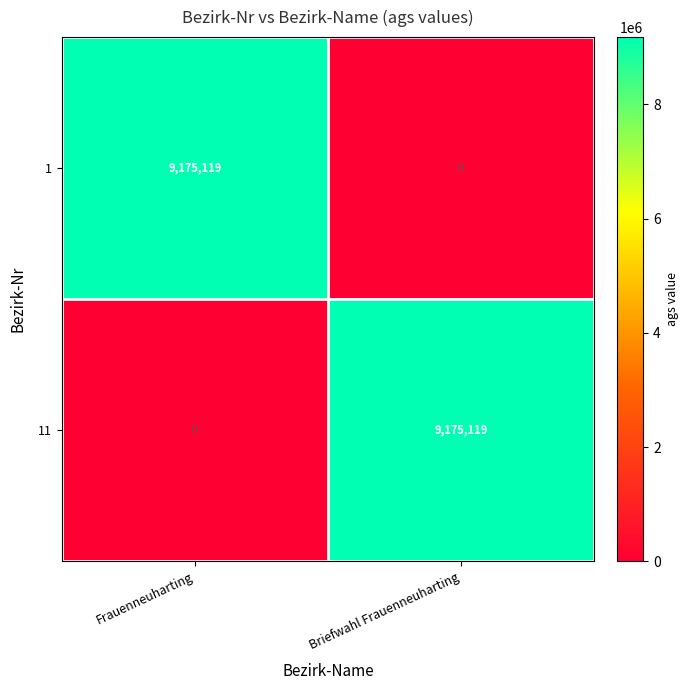

What is the total value across all series at Frauenneuharting?

9175119